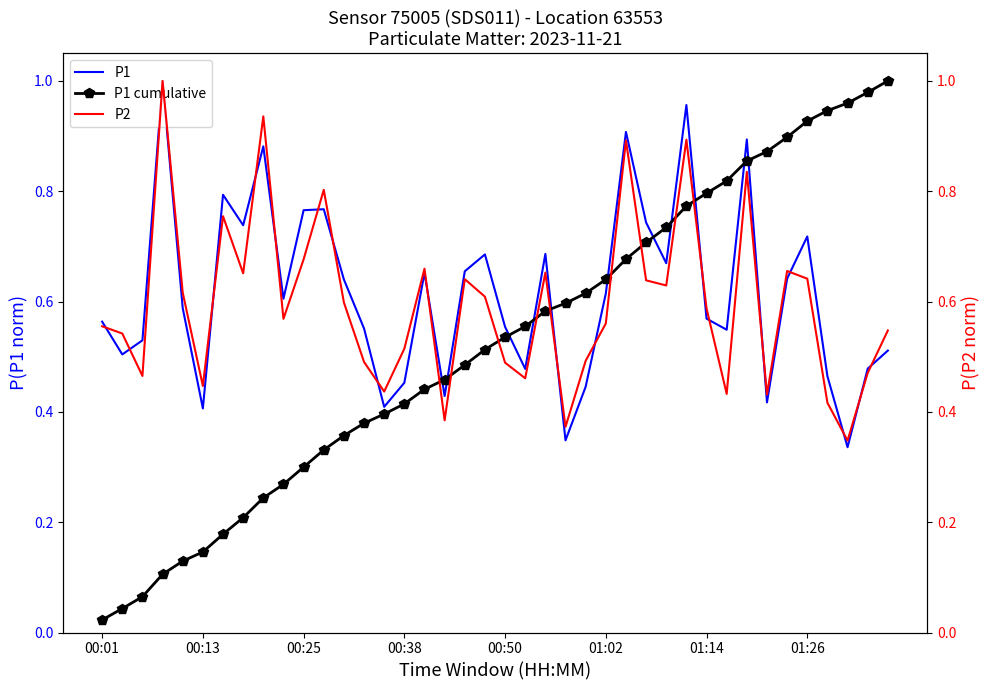

True or false: P2 and P1 cumulative cross at least once.

True